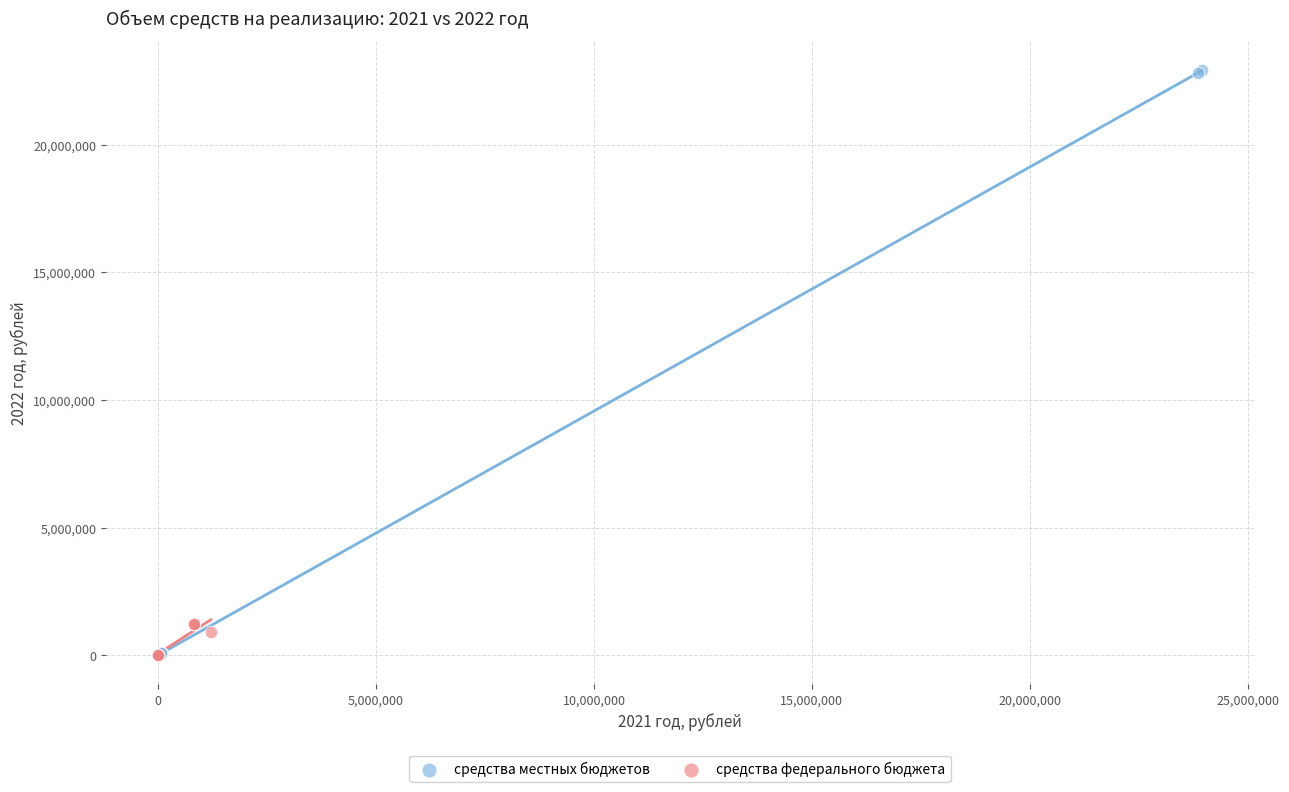

Which series reaches the maximum Y coordinate?

средства местных бюджетов